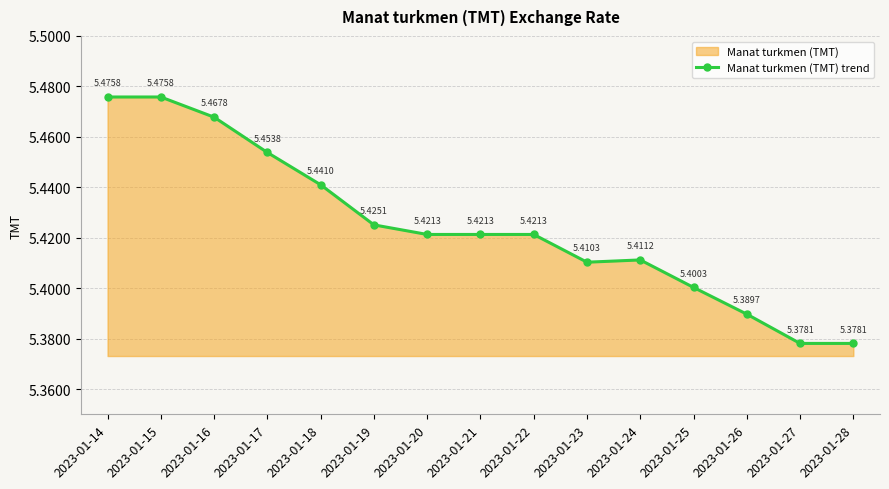

True or false: there are more than 0 points higher than both neighbors.

True